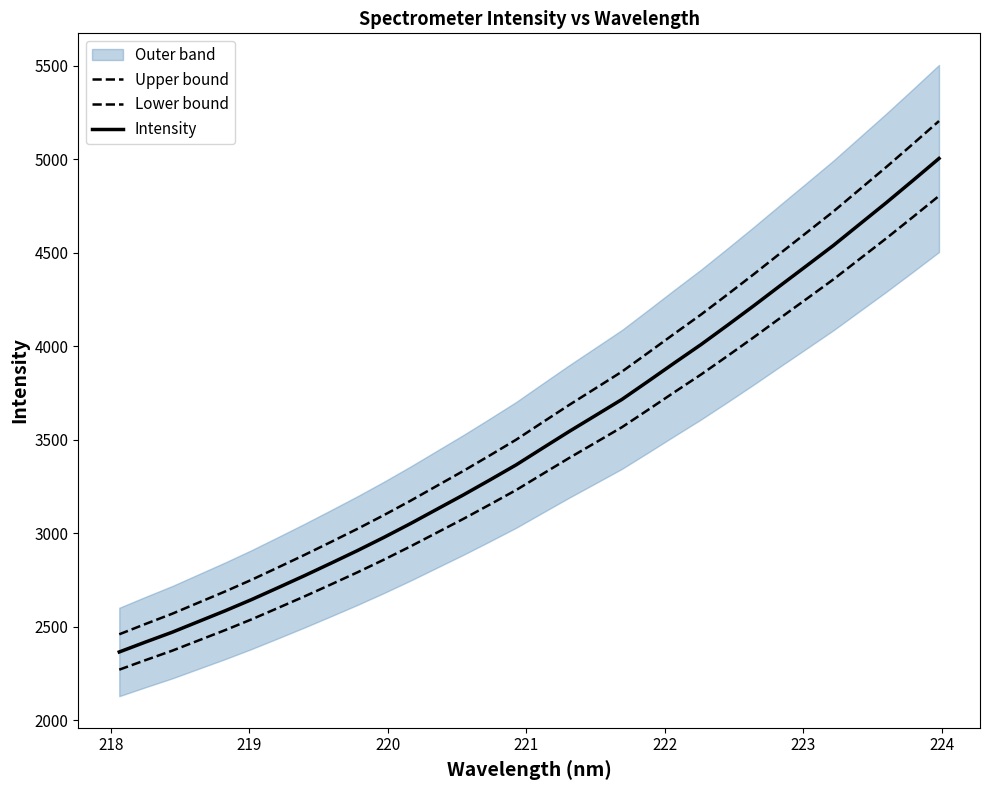

What is the average value of the Lower bound series?

3367.6